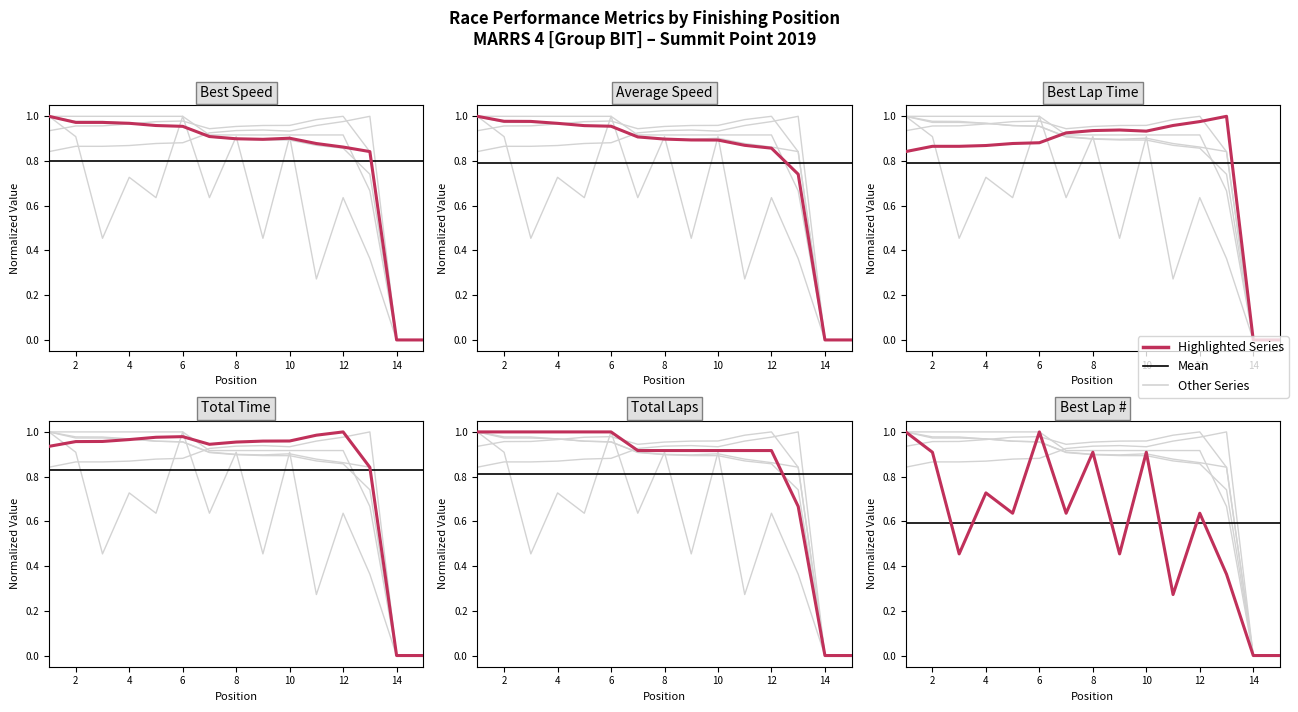

The value of Best Lap time at 3 is 0.4. True or false?

False